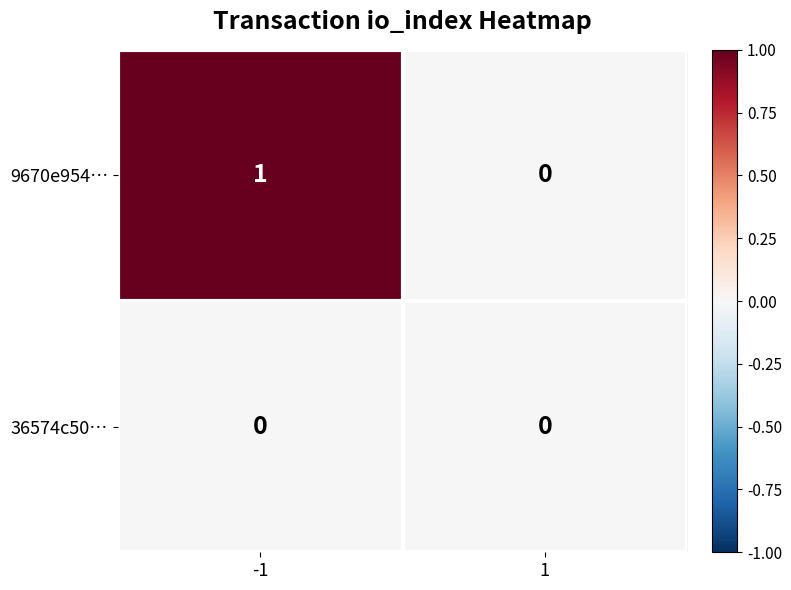

List the series in order of their overall mean, lowest first.

36574c50…, 9670e954…